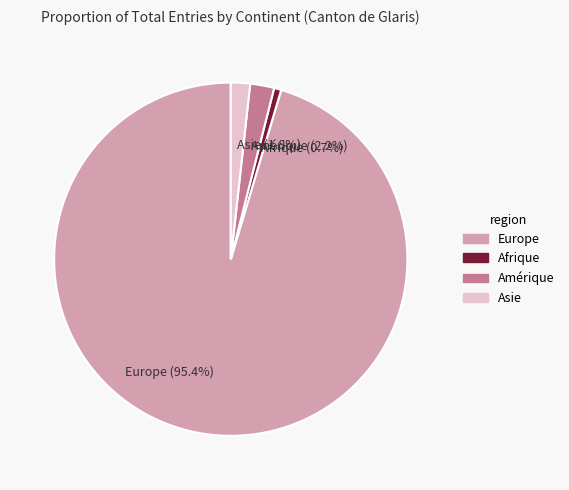

Which category accounts for the majority?

Europe